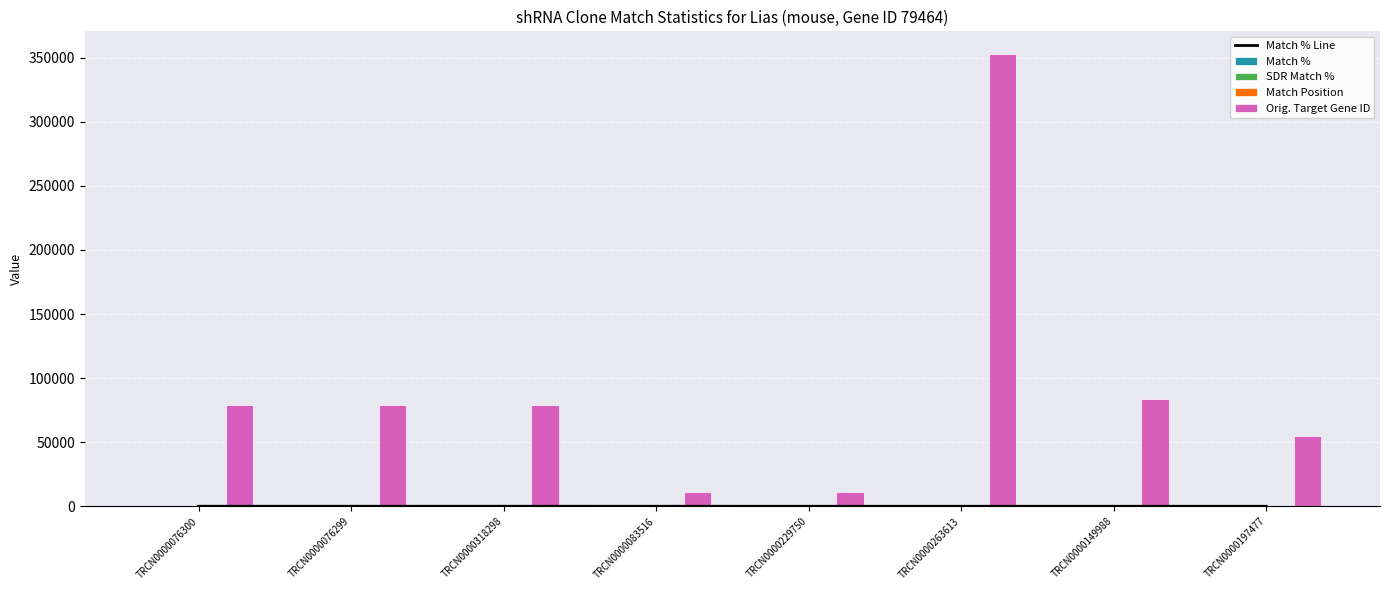

Between TRCN0000149988 and TRCN0000197477, which series saw the biggest shift?

Orig. Target Gene ID